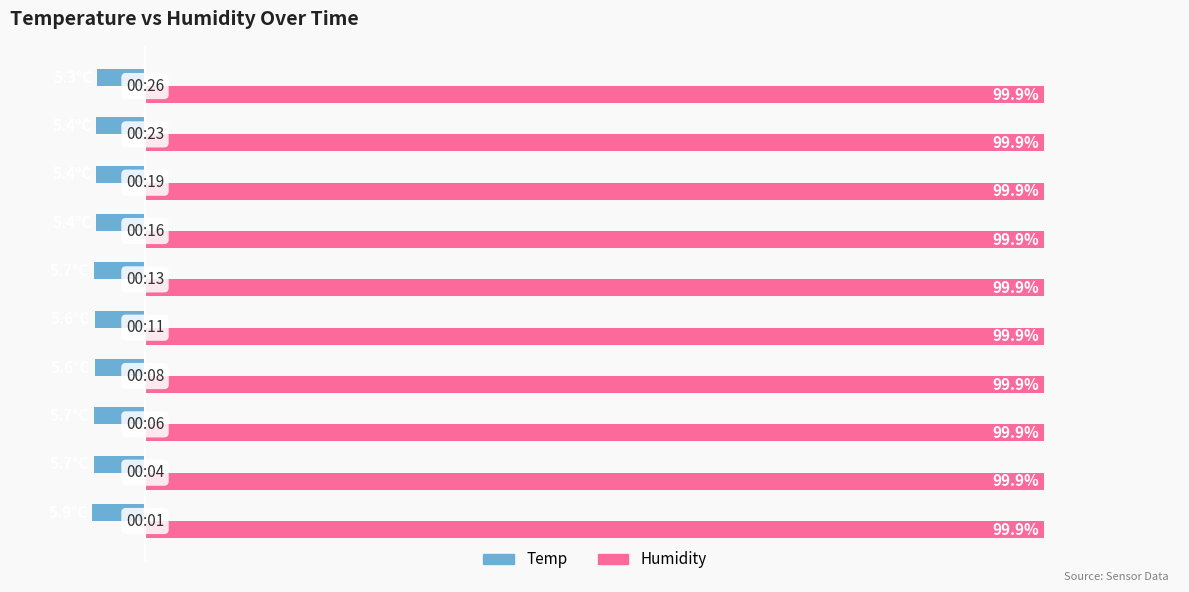

List the series in order of their overall mean, lowest first.

Temp, Humidity